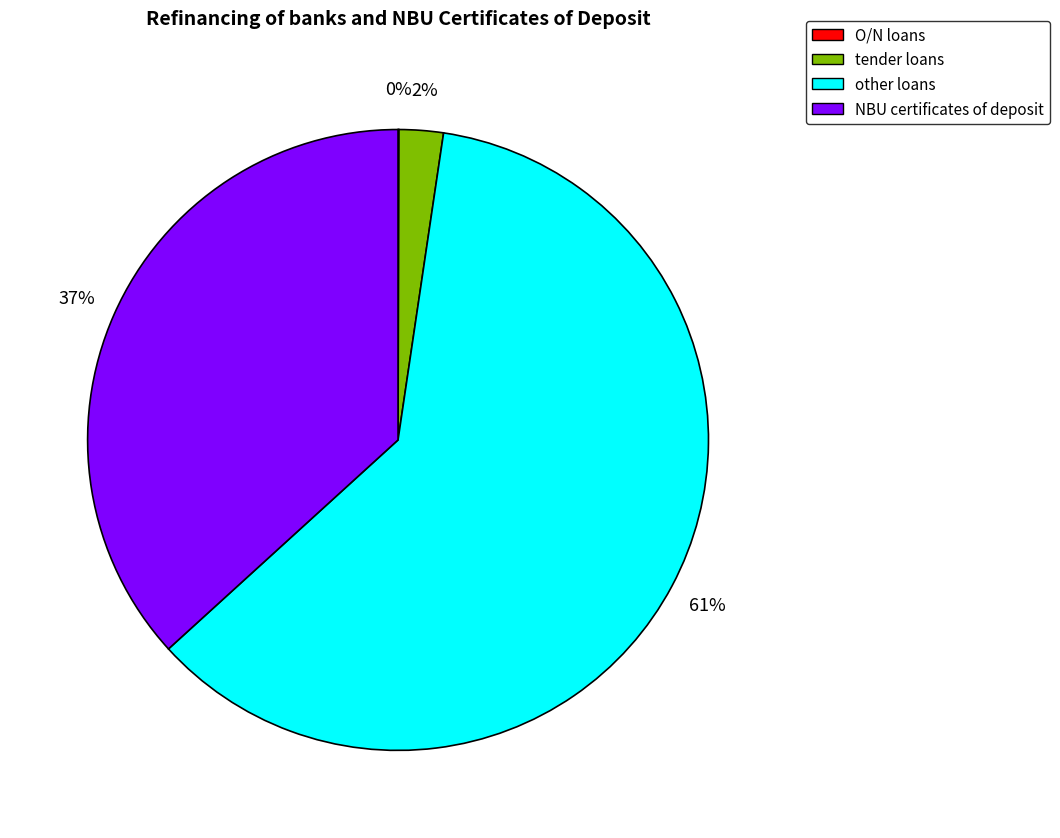

To the nearest percent, what is the average slice percentage?

25%